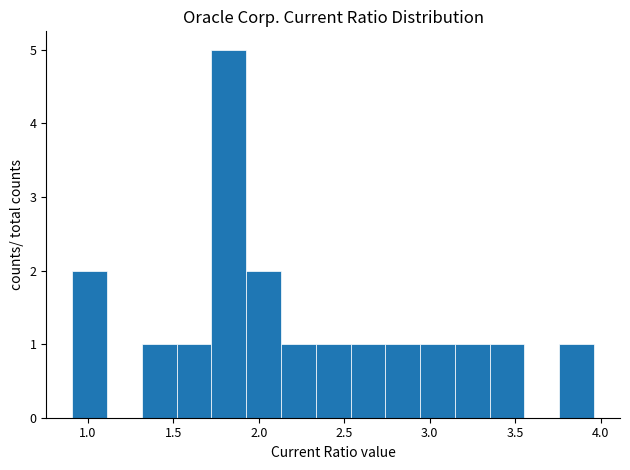

Reading left to right, list every bar in this chart as the range it spans on the x-axis followed by its height. Neither the bar edges nor the heights are printed on the chart, so give them approximately, as read against the axes.

0.90 to 1.10: 2
1.10 to 1.30: 0
1.30 to 1.50: 1
1.50 to 1.70: 1
1.70 to 1.95: 5
1.95 to 2.15: 2
2.15 to 2.35: 1
2.35 to 2.55: 1
2.55 to 2.75: 1
2.75 to 2.95: 1
2.95 to 3.15: 1
3.15 to 3.35: 1
3.35 to 3.55: 1
3.55 to 3.75: 0
3.75 to 3.95: 1